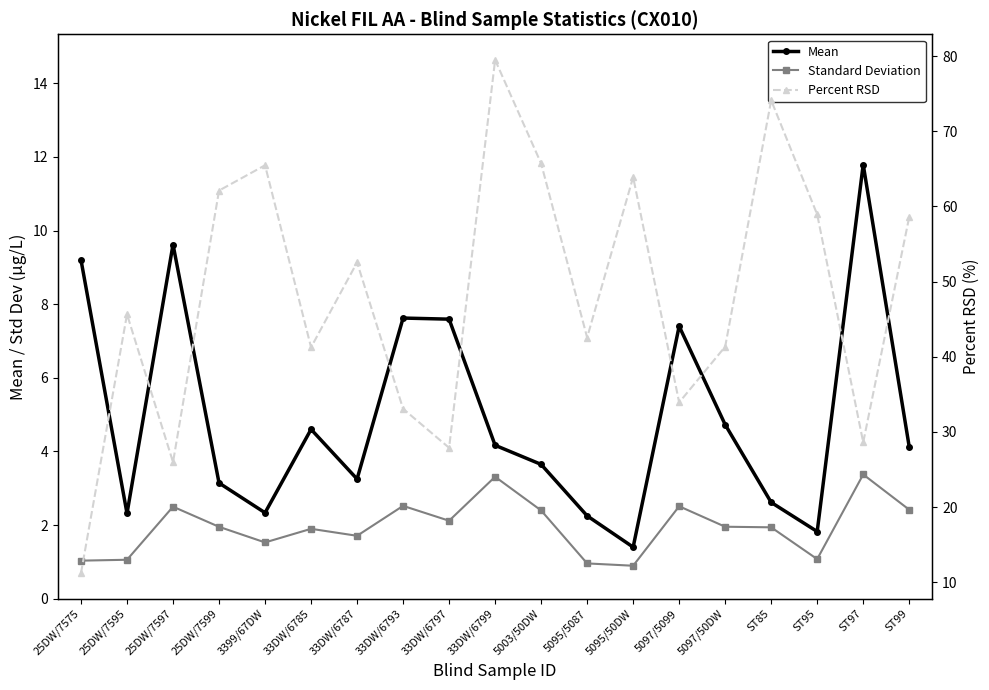

True or false: Standard Deviation and Mean intersect in this chart.

False